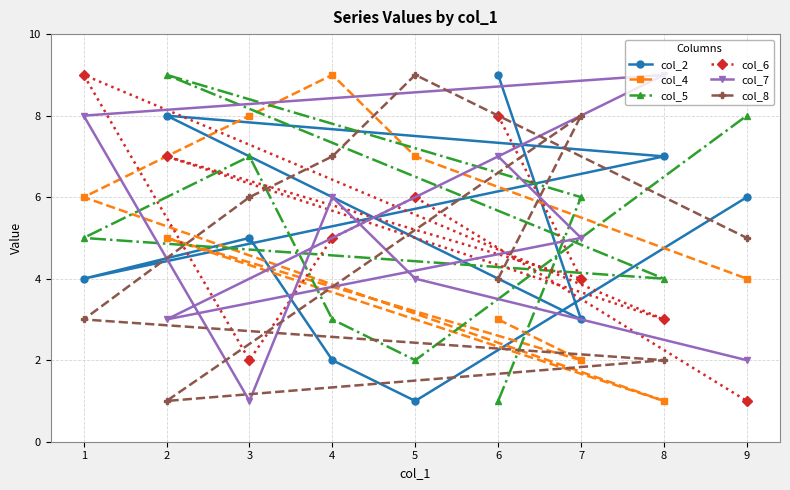

Is it true that col_8 equals 2 at 1?

False